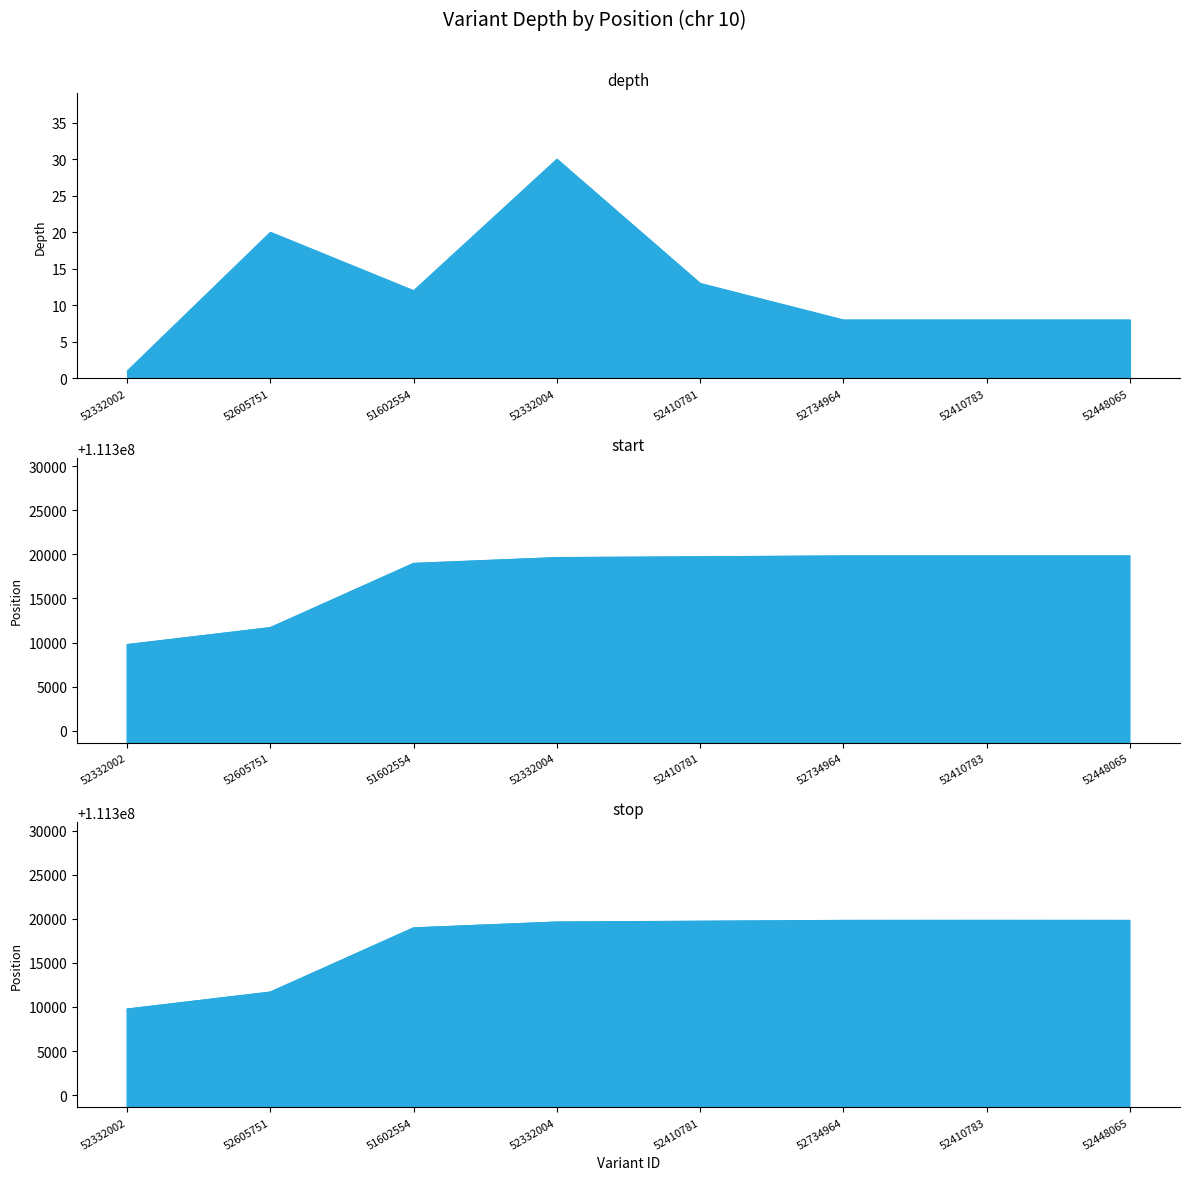

Rank the categories by value from highest to lowest.

52332004, 52605751, 52410781, 51602554, 52734964, 52410783, 52448065, 52332002